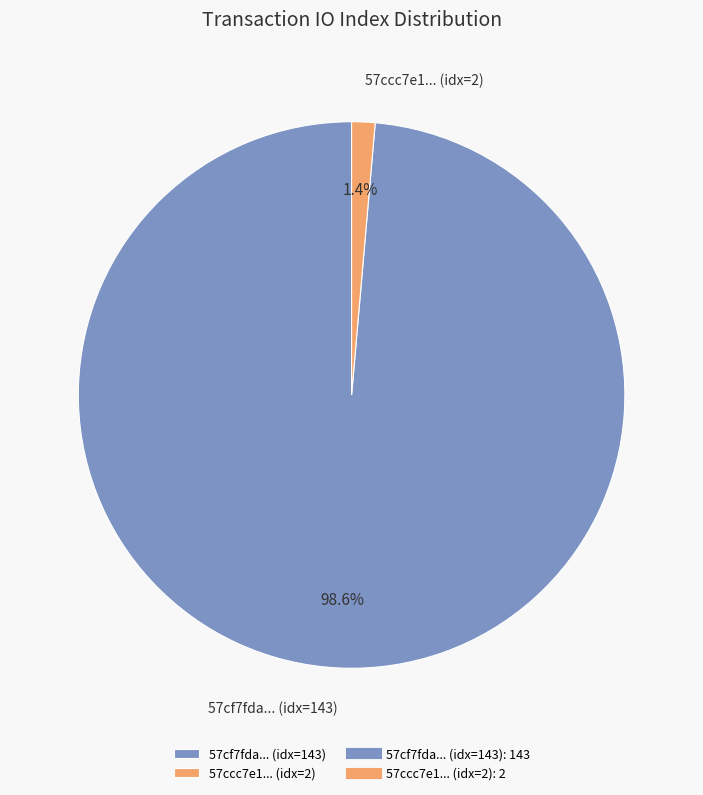

Does 57ccc7e1... (idx=2) represent more than half of the total?

No